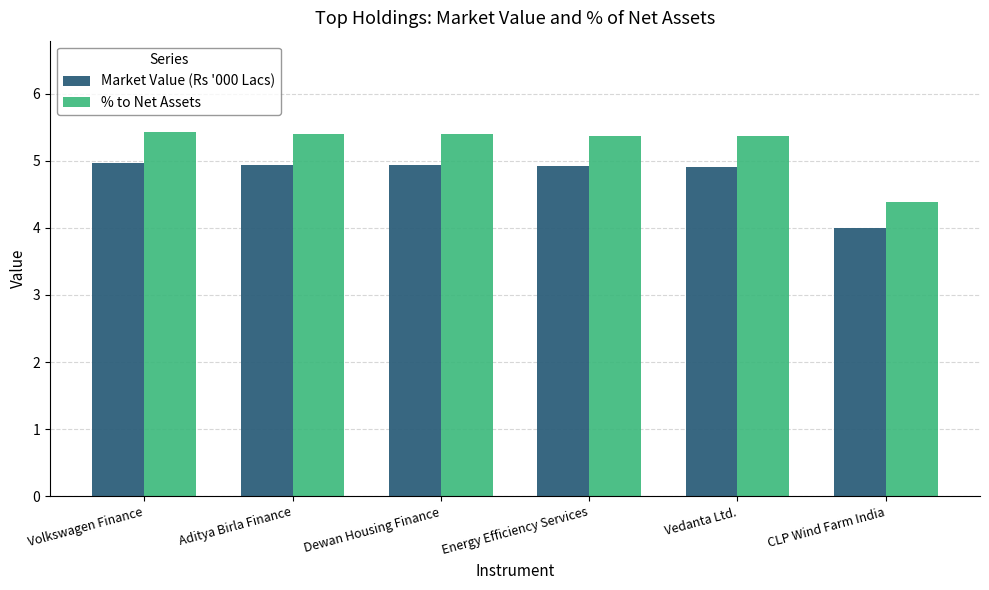

At how many categories does at least one series exceed 4?

6